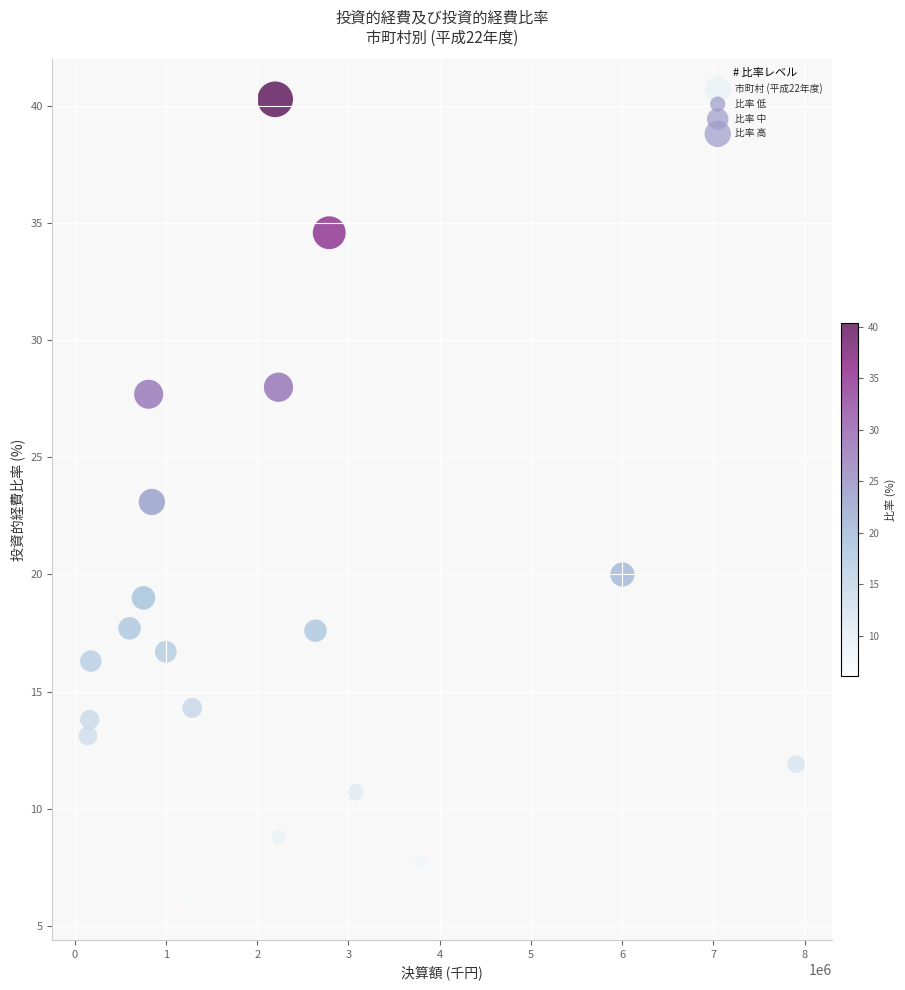

What is the range of Y values (max minus min)?

34.2